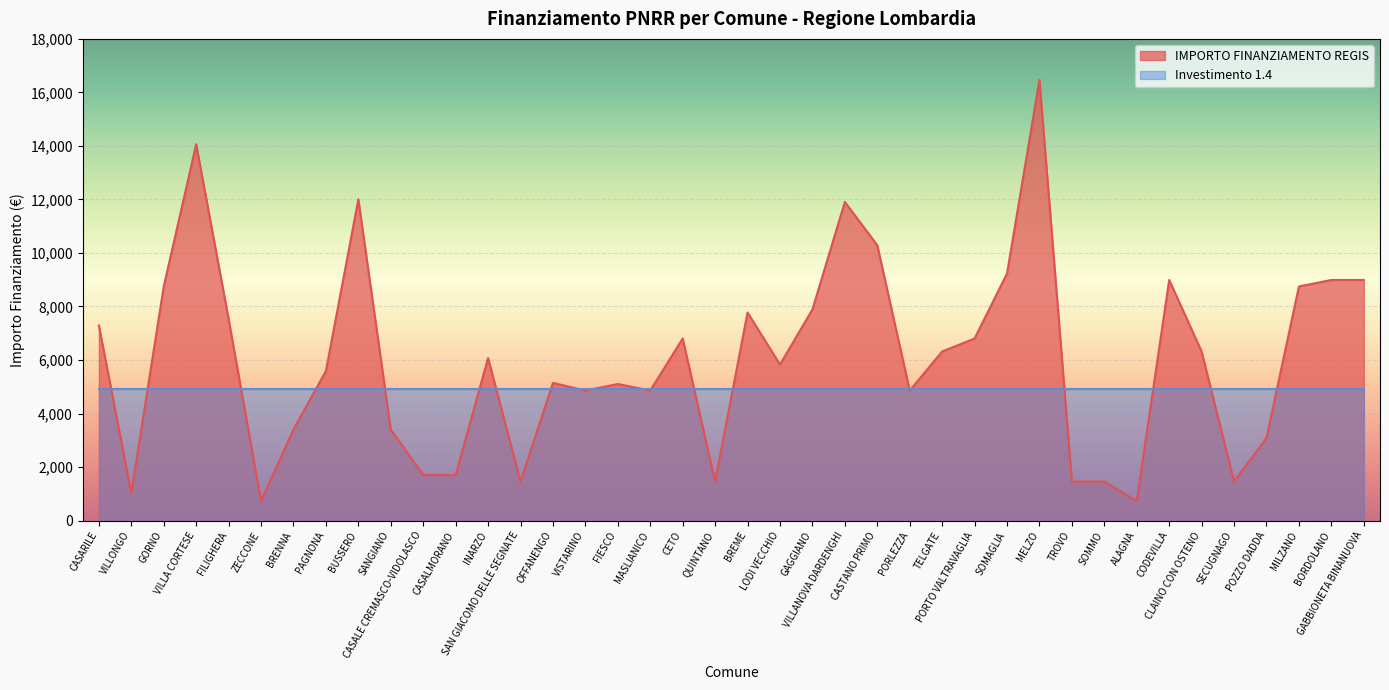

How many lines are shown in the chart?

2